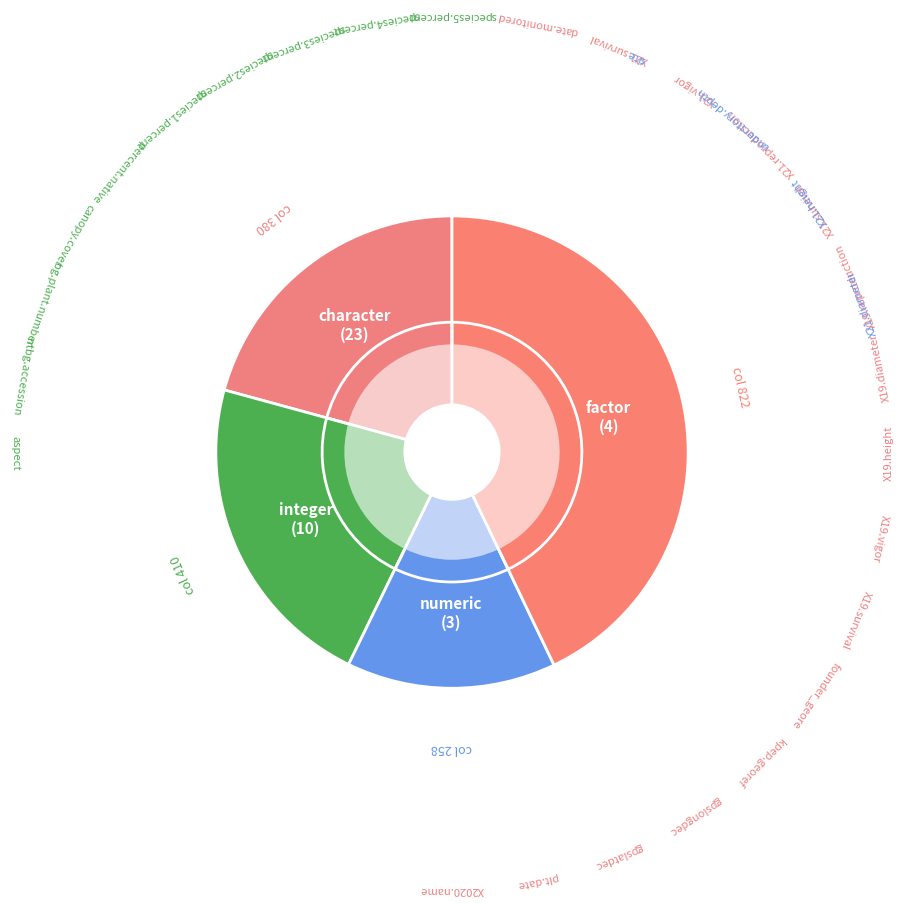

What is the ratio of the value at 380 to the value at 822?

0.5